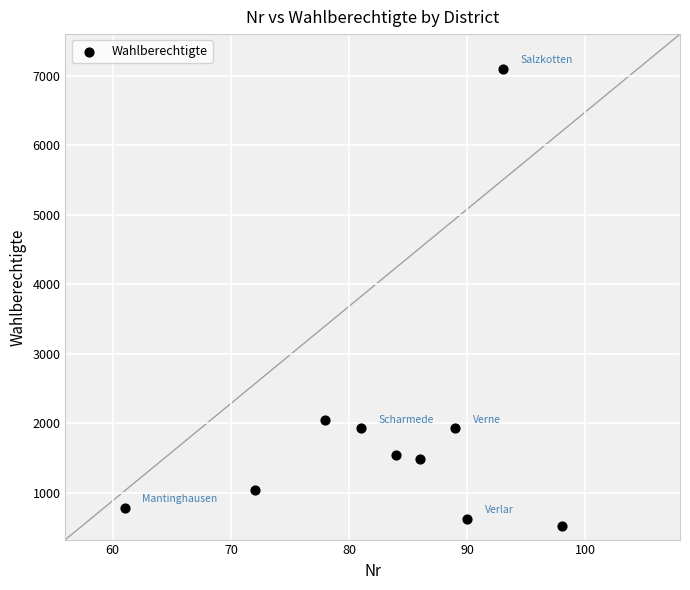

What is the range of Y values (max minus min)?

6571